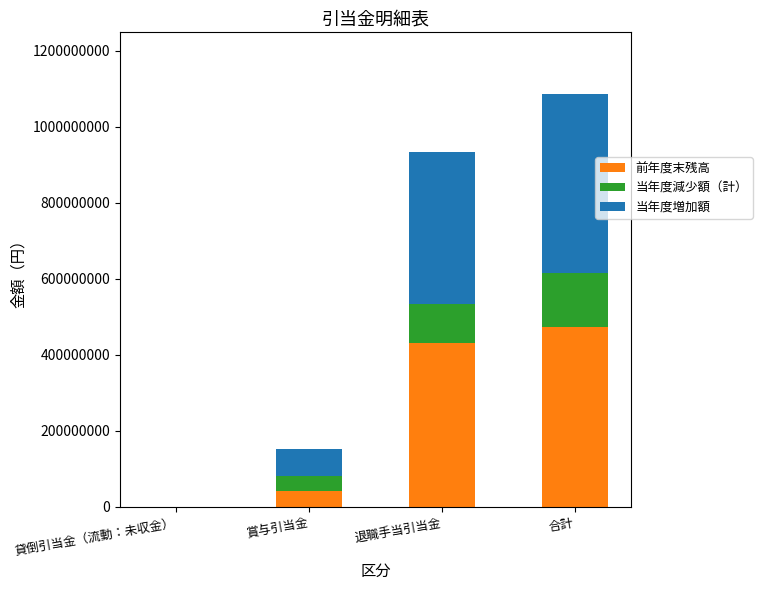

At which label does 前年度末残高 reach its peak?

合計